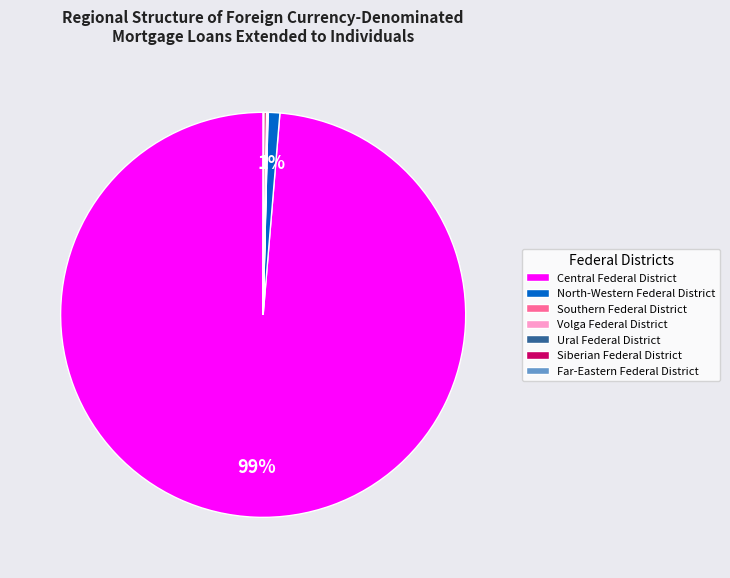

Which slice represents more than half of the pie?

Central Federal District